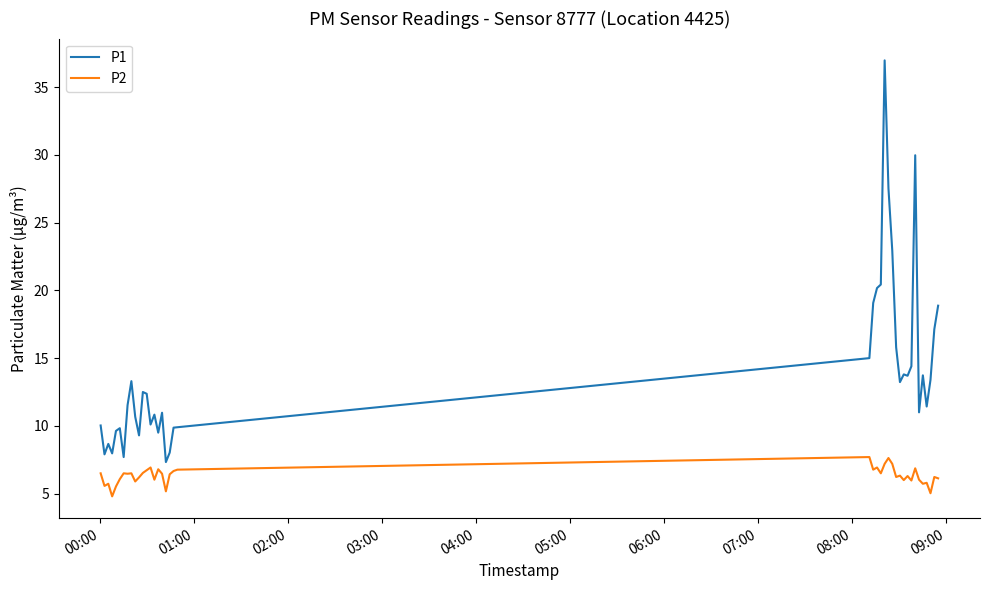

Which series has the largest total across all categories?

P1